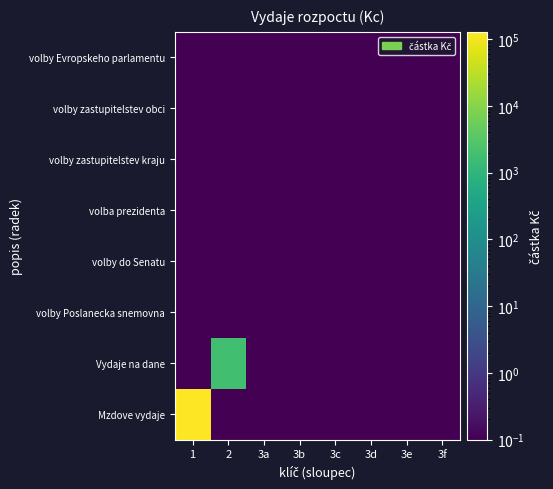

What is the minimum value shown in the chart?

0.1